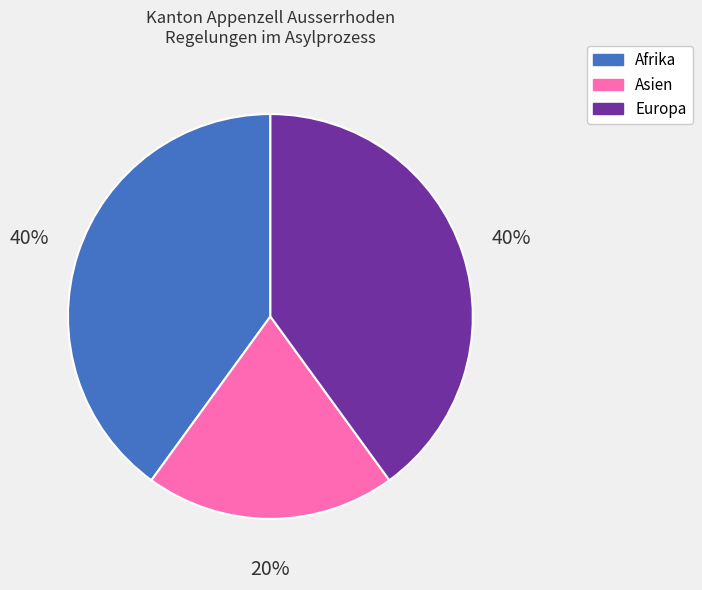

Count the number of slices in the pie.

3